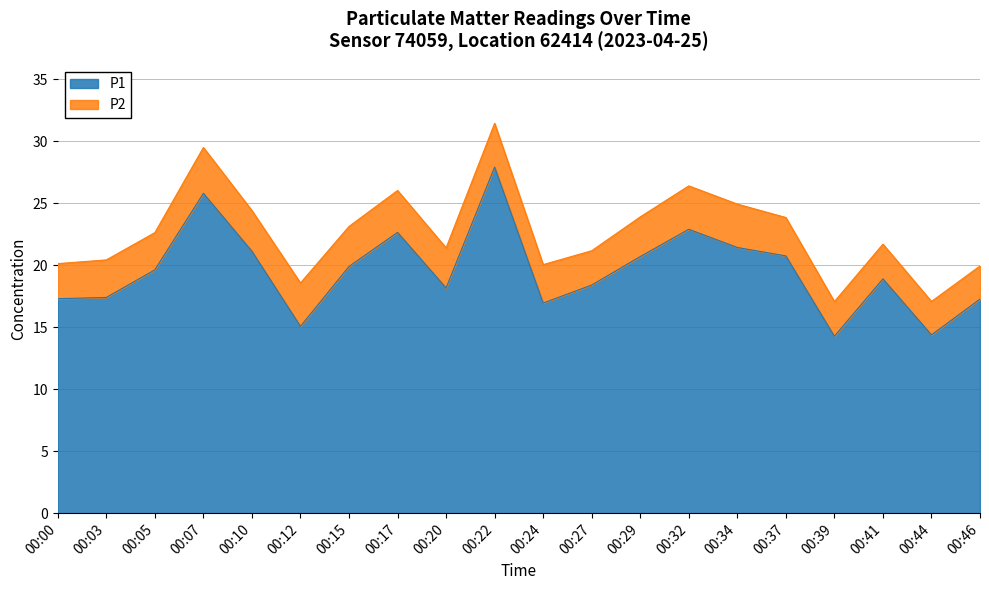

What is the total value across all series at 00:00?

20.1